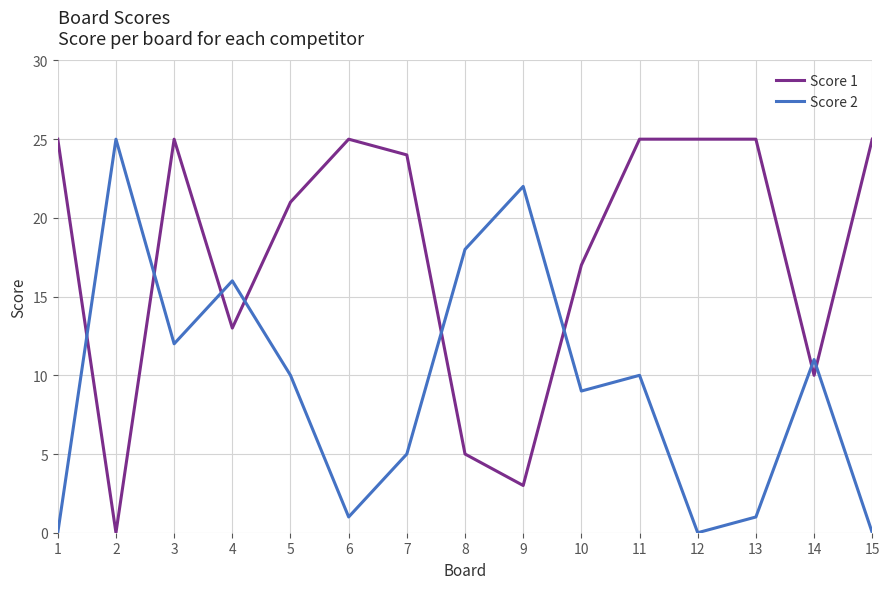

At which category is the sum across all series the highest?

3